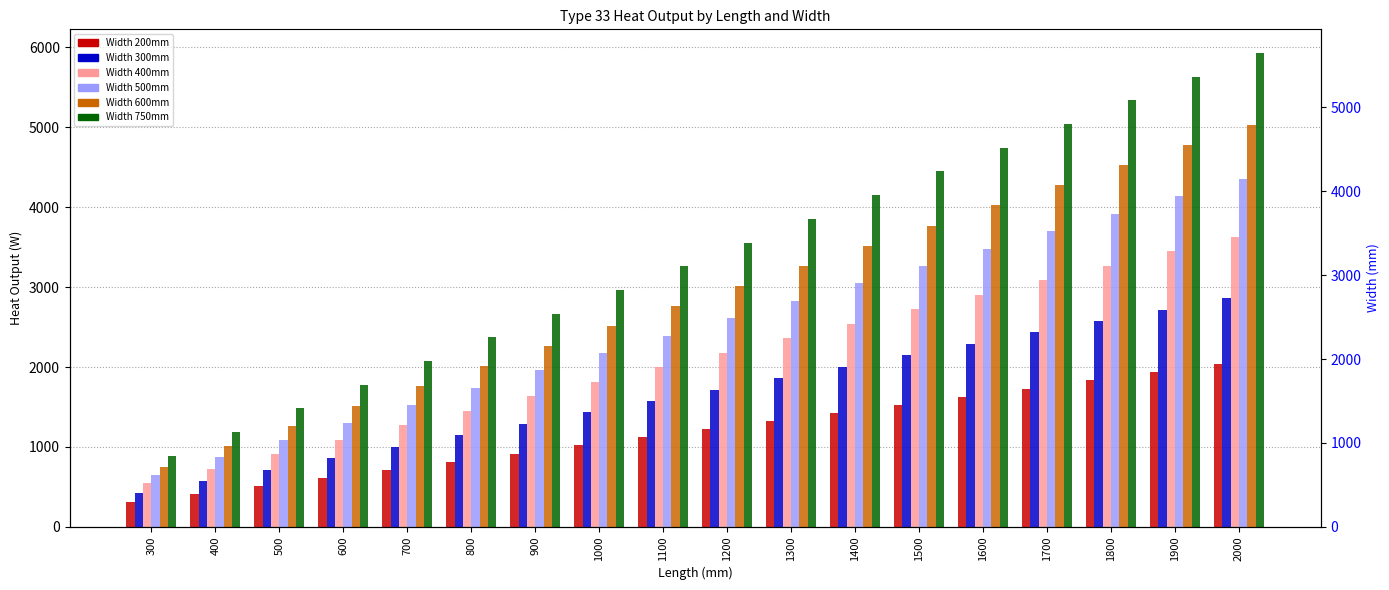

What is the approximate value of 400 at 400?

572.4